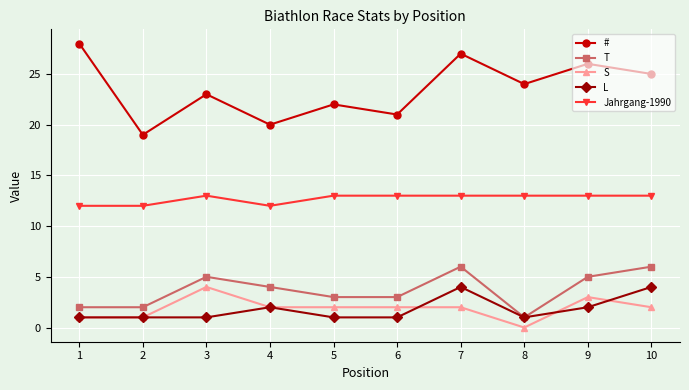

What is the value of the T point at the 9th from the left?

5